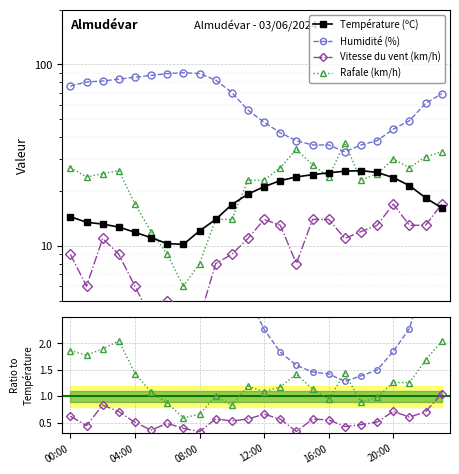

Does the chart display data point markers on the line(s)?

Yes